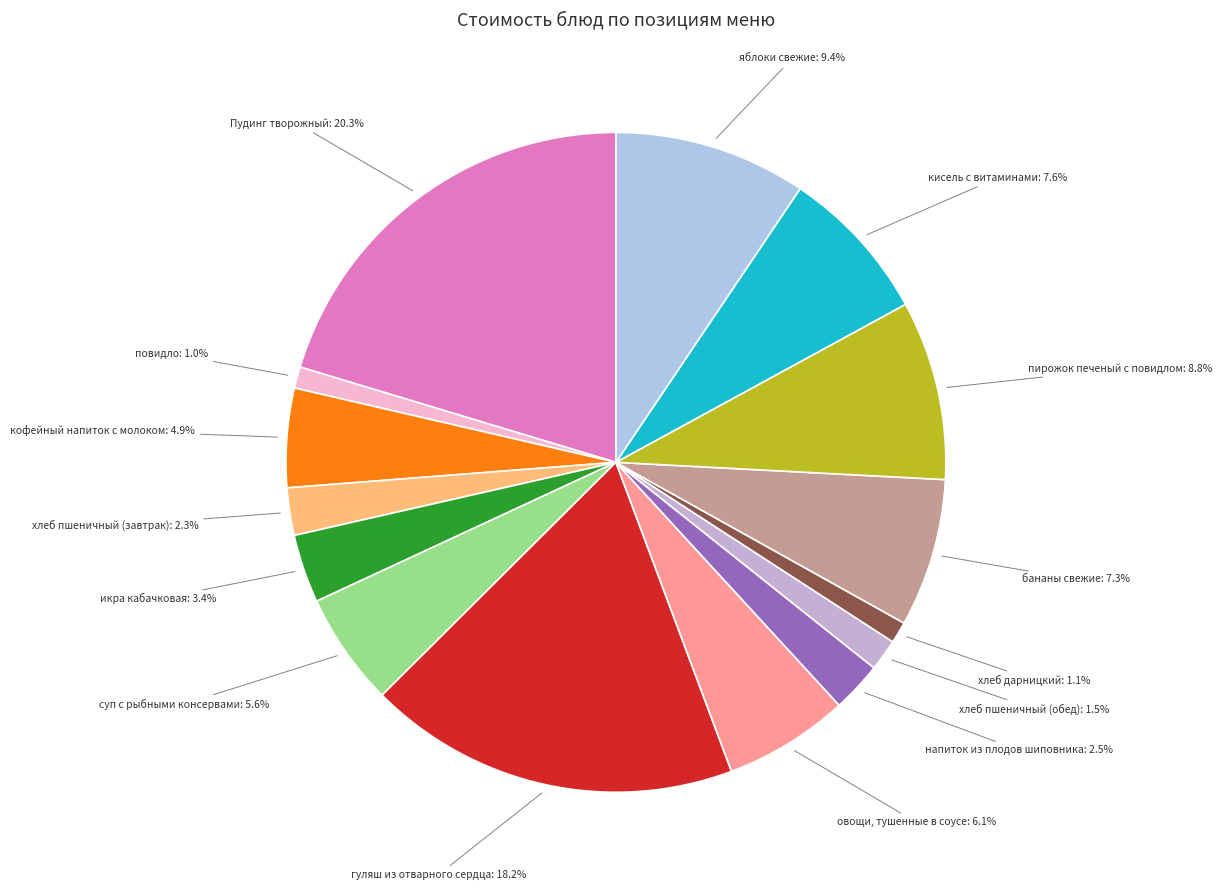

Combined, do яблоки свежие: 9.4% and хлеб пшеничный (завтрак): 2.3% account for over 50%?

No